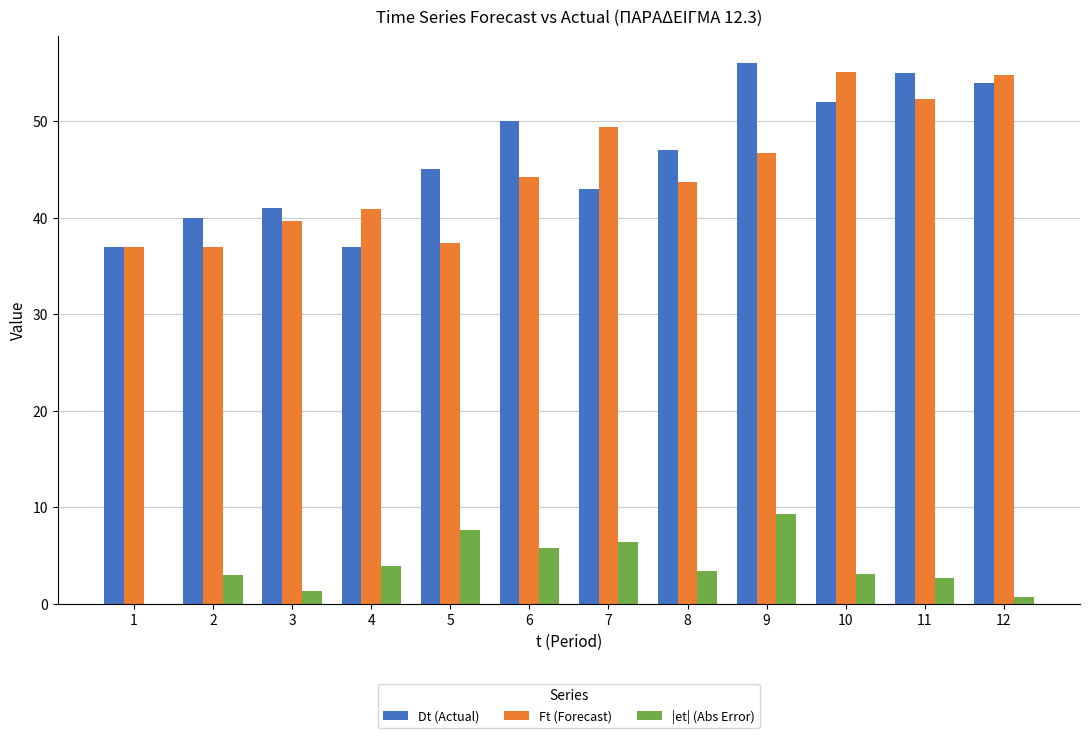

What is the total value across all series at 11?

110.0